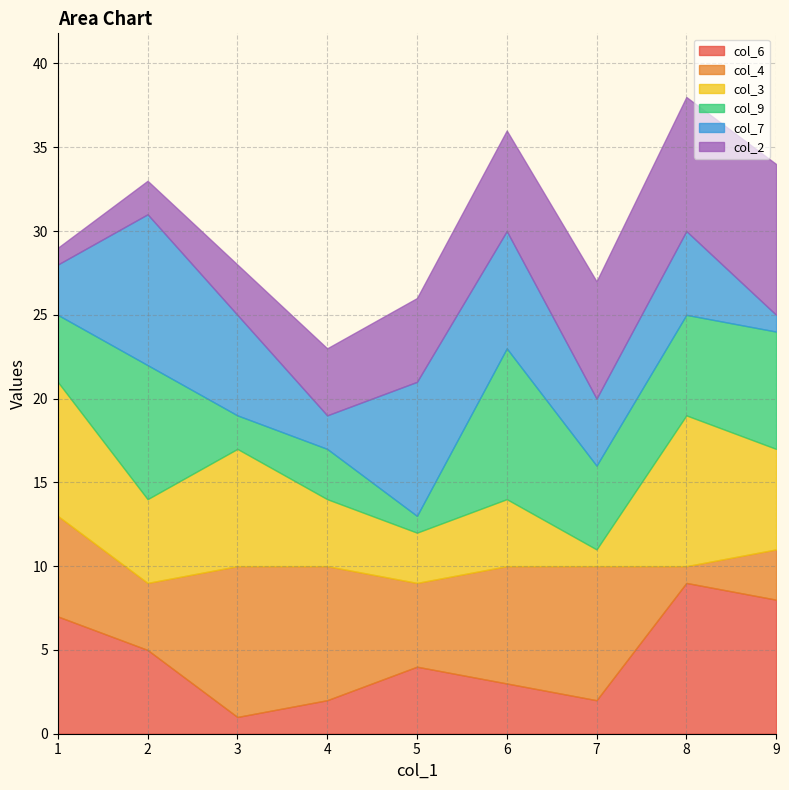

Between 6 and 1, which is larger?

1